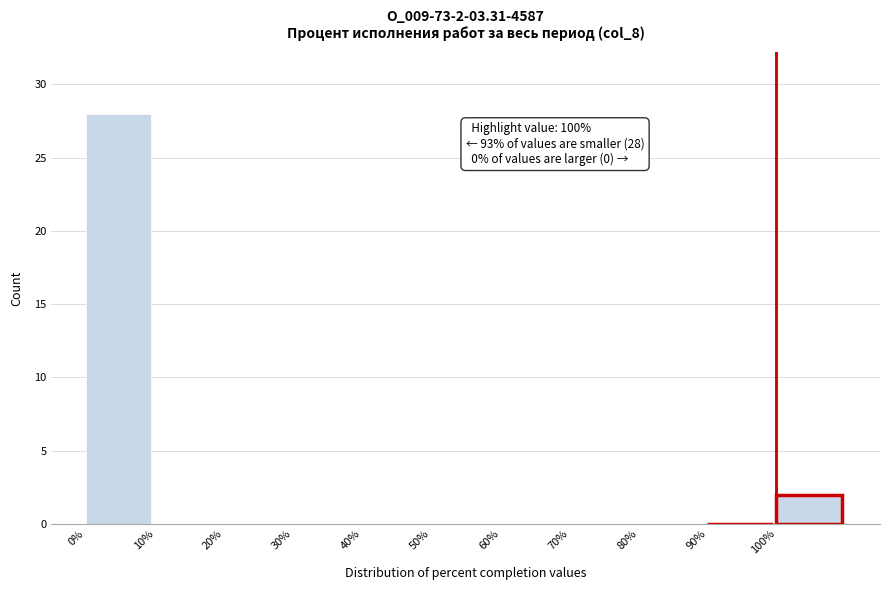

Which range on the x-axis has the tallest bar?

0 to 10